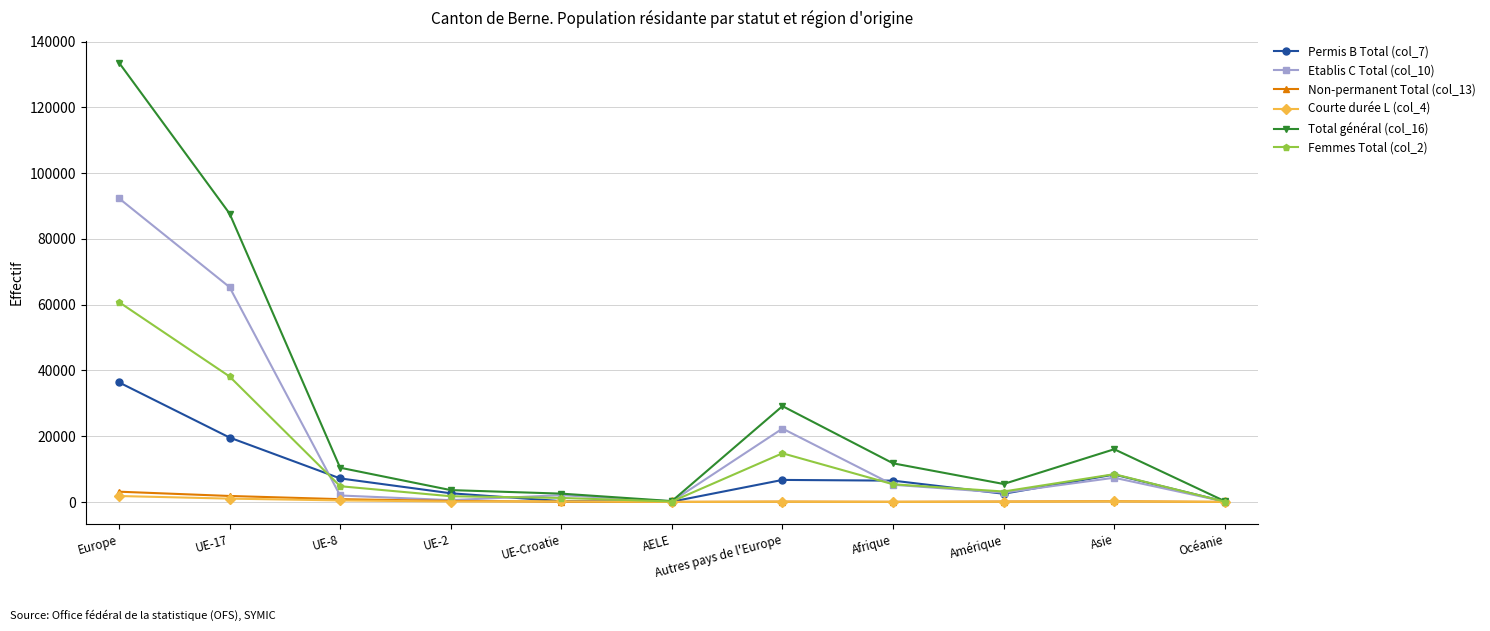

Is it true that Total général (col_16) equals 5450 at Amérique?

True